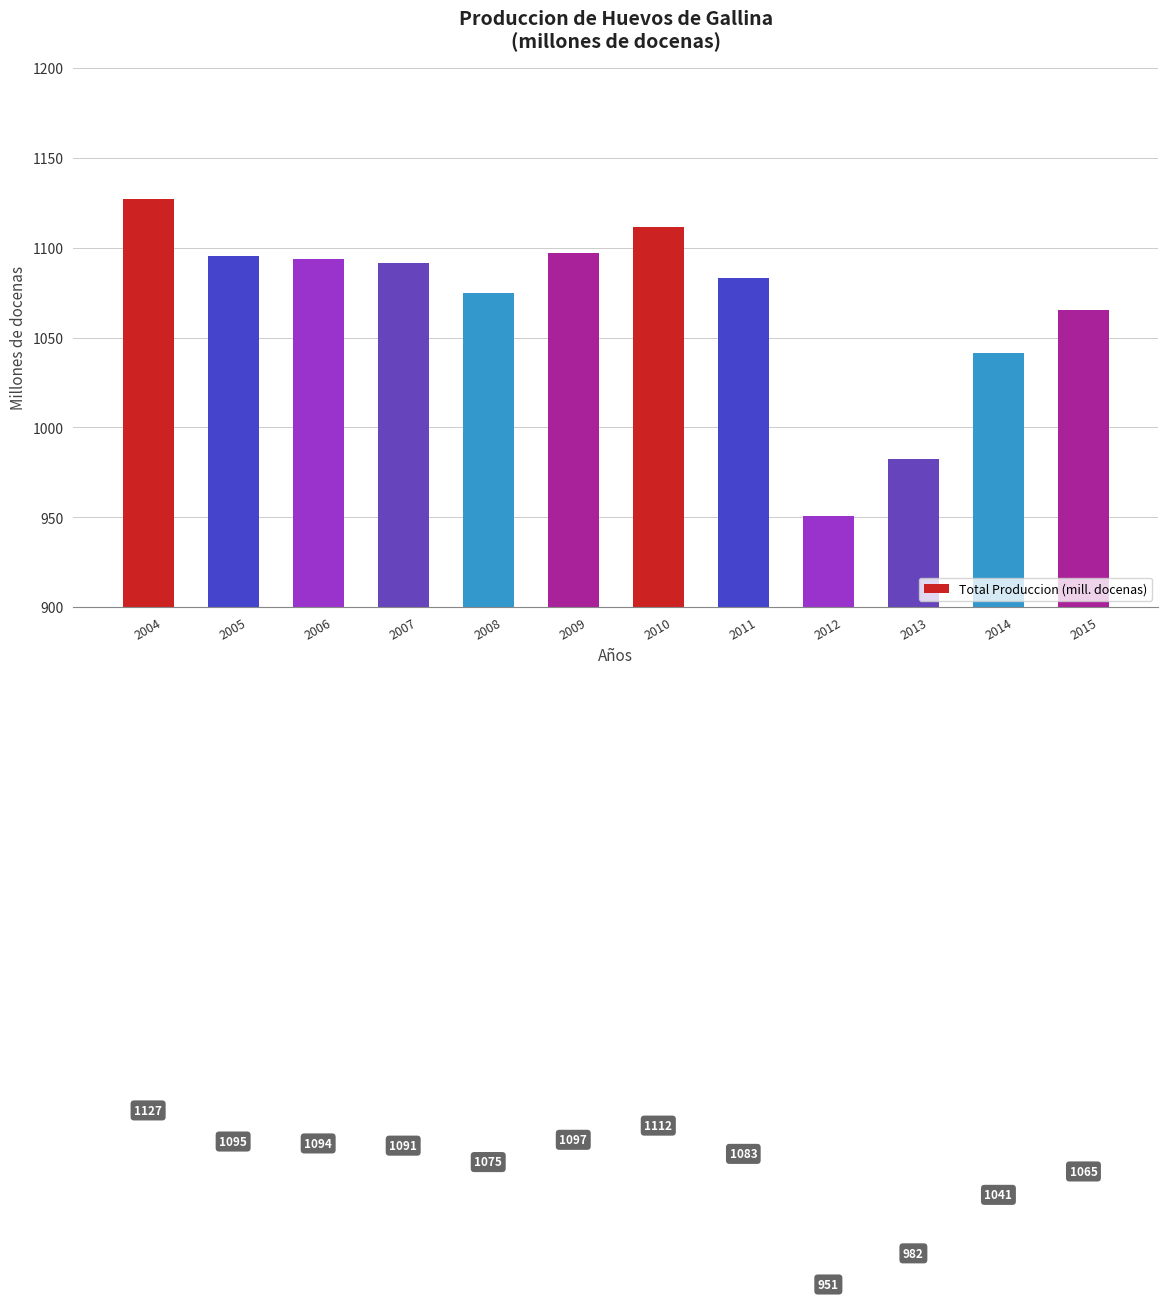

What is the difference between the maximum and minimum values?

176.2